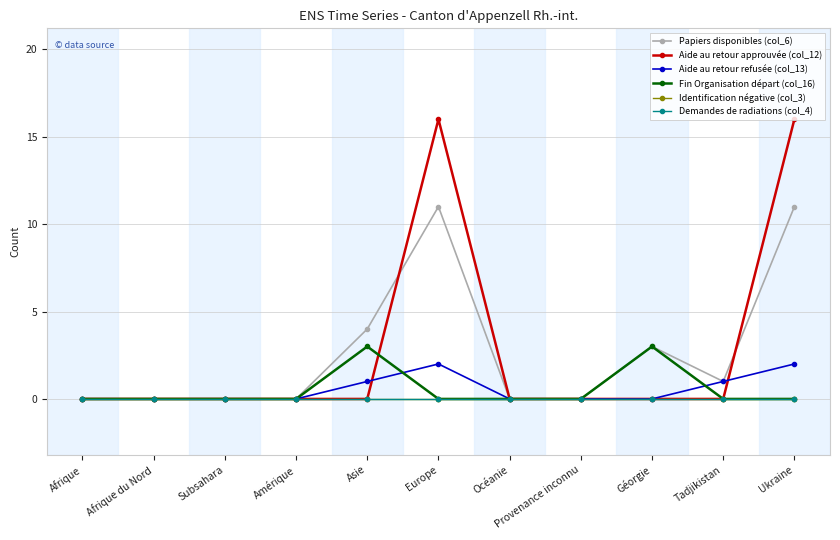

Which series has the widest spread of values?

Aide au retour approuvée (col_12)